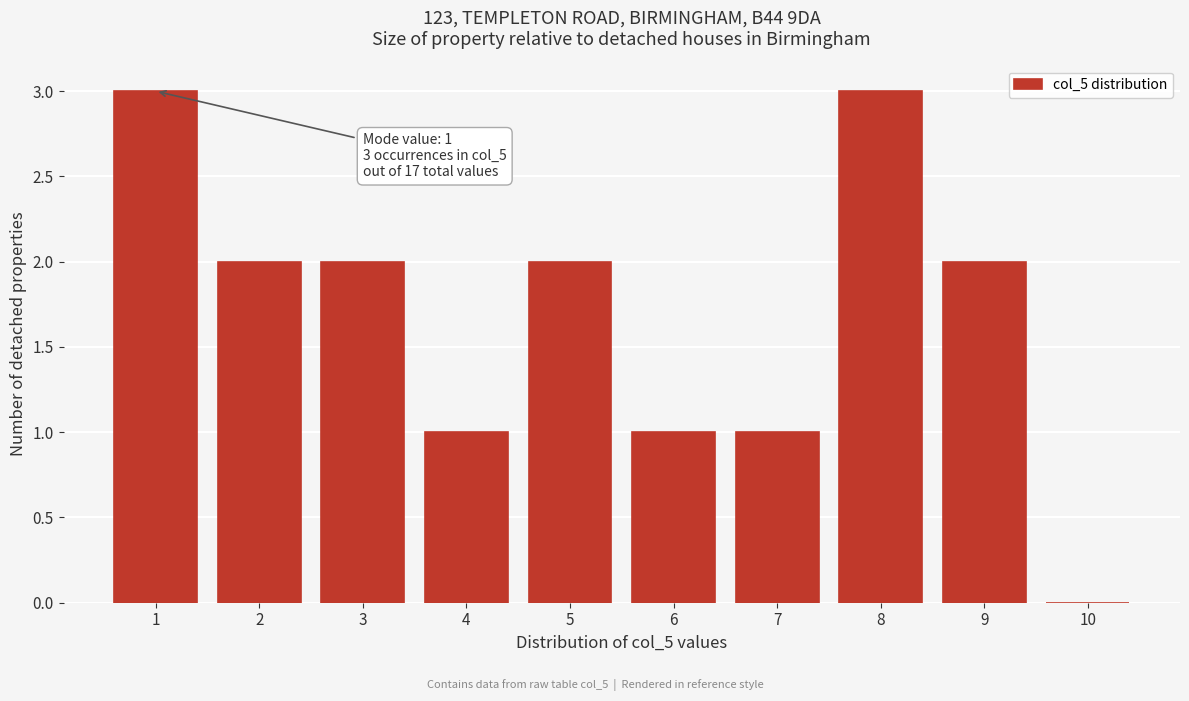

Reading left to right, extract all data points from this chart.

1=3	2=2	3=2	4=1	5=2	6=1	7=1	8=3	9=2	10=0